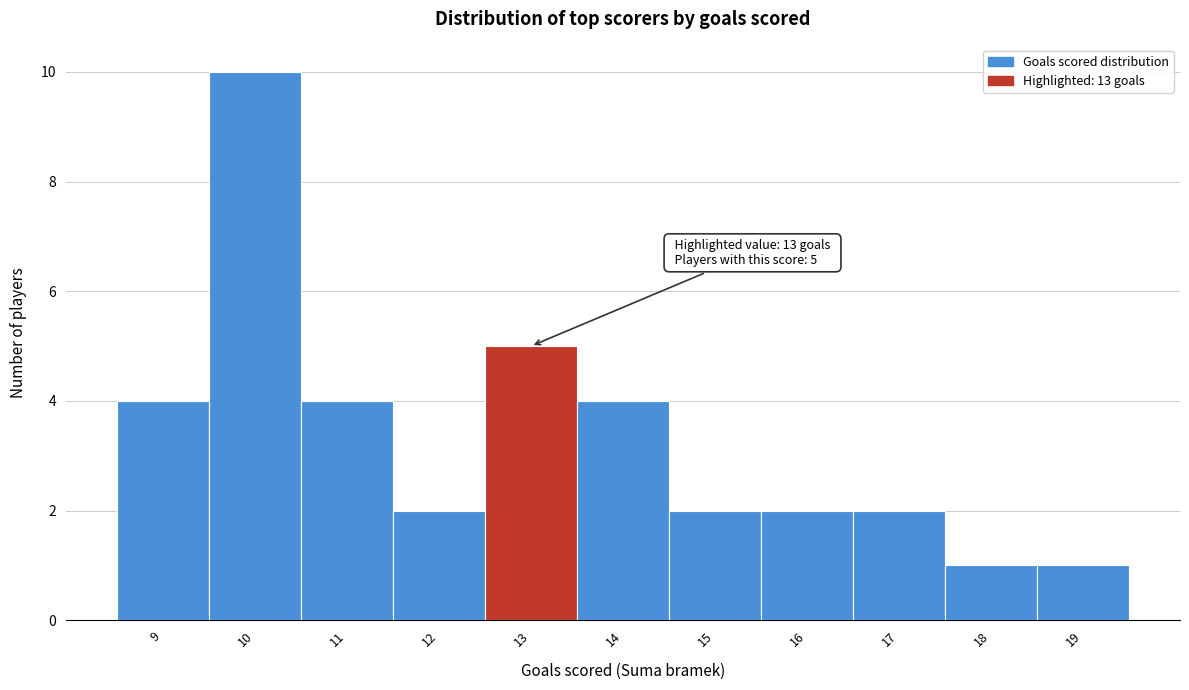

Which range on the x-axis has the tallest bar?

9.5 to 10.5